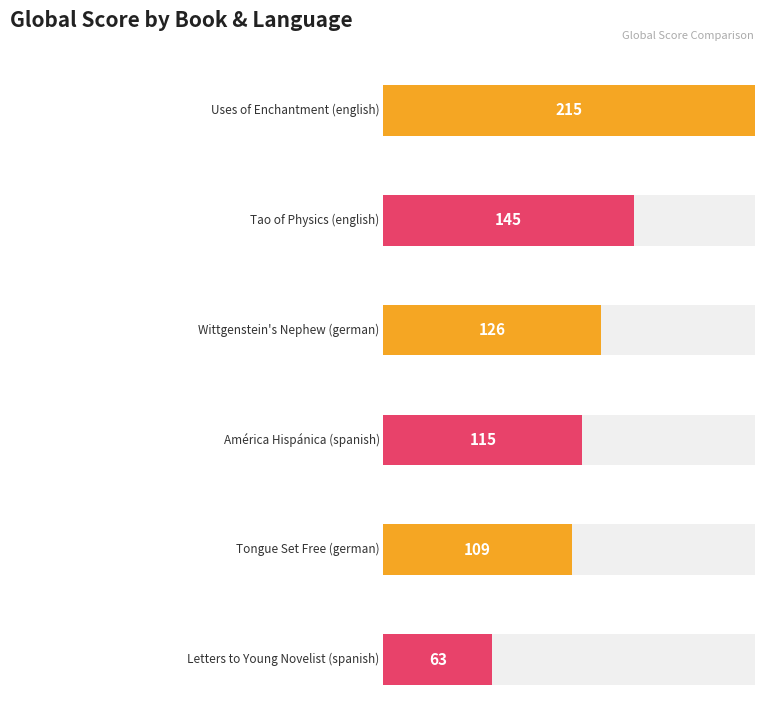

Does the chart contain any negative values?

No